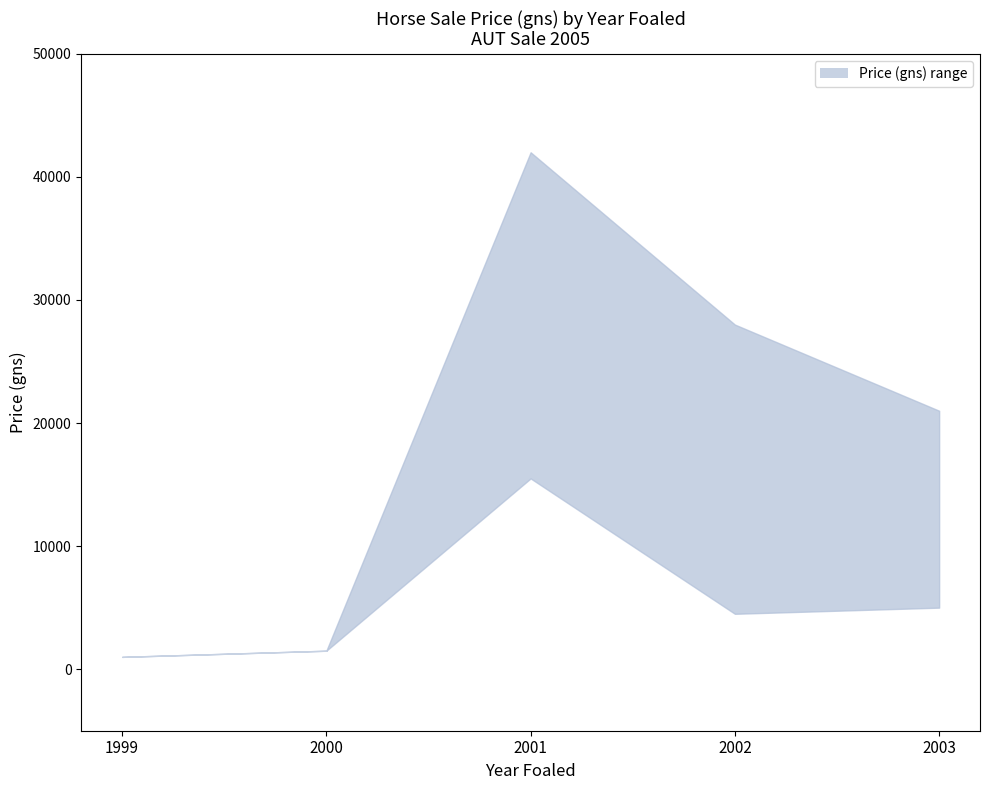

True or false: lower and upper cross at least once.

False